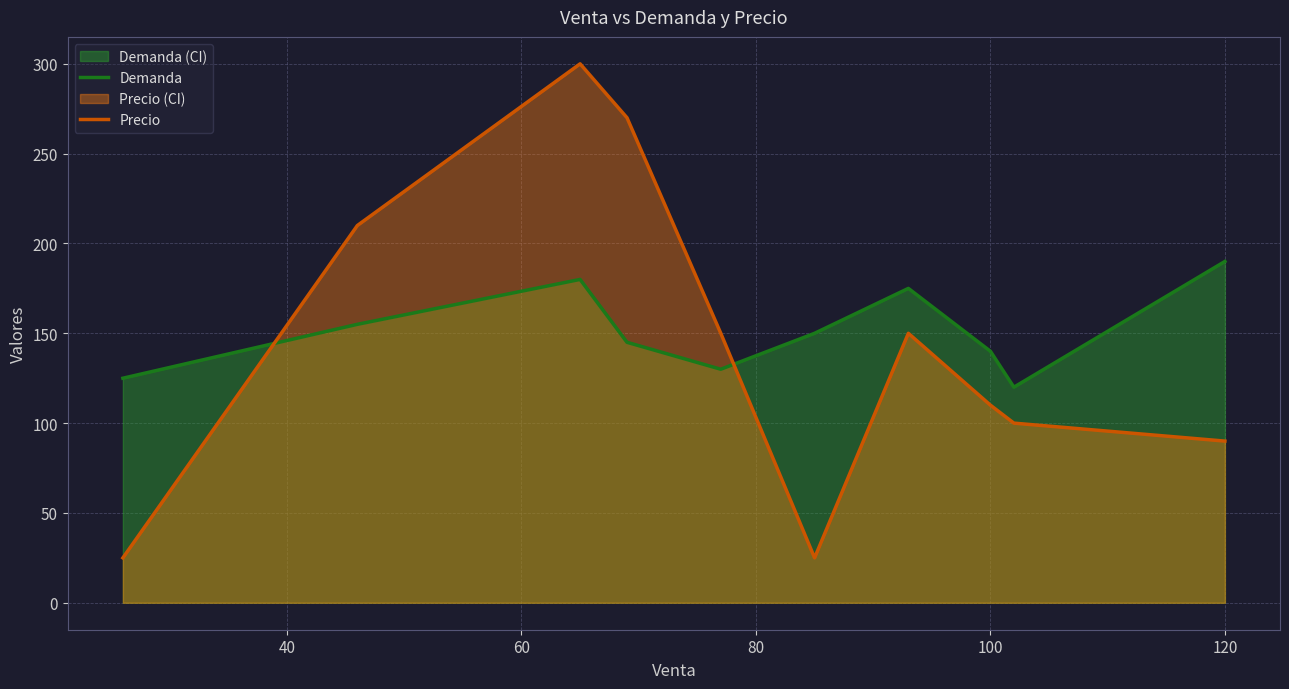

List the series in order of their peak value, lowest first.

Demanda, Precio